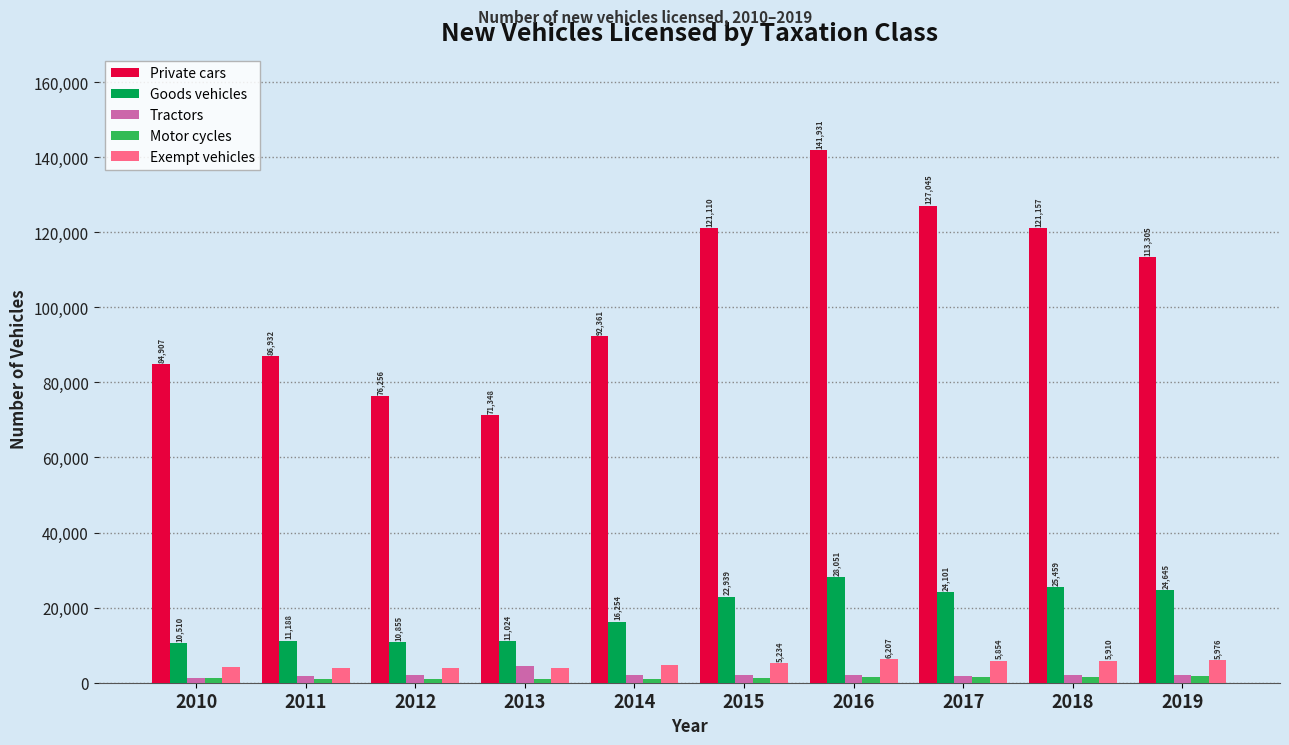

Reading right to left, extract all data points from this chart.

Private cars: 113305	121157	127045	141931	121110	92361	71348	76256	86932	84907
Goods vehicles: 24645	25459	24101	28051	22939	16254	11024	10855	11188	10510
Tractors: 2137	2043	1810	1934	1986	2186	4403	1996	1731	1359
Motor cycles: 1848	1556	1431	1546	1244	960	878	955	1102	1321
Exempt vehicles: 5976	5910	5854	6207	5234	4762	3955	3930	4014	4207